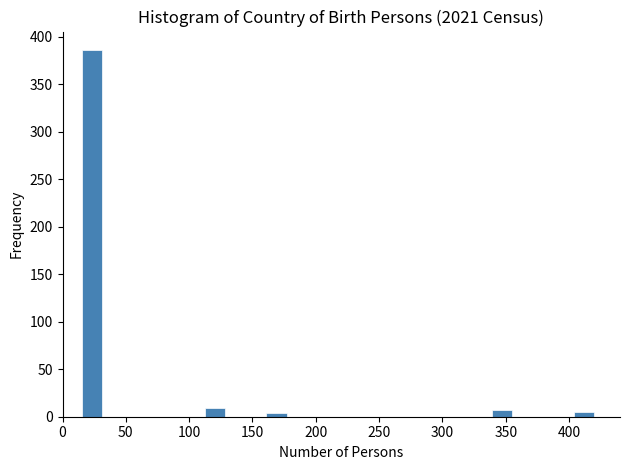

Around what value on the x-axis is the tallest bar? Give the approximate position of its centre, as read against the axis.

25